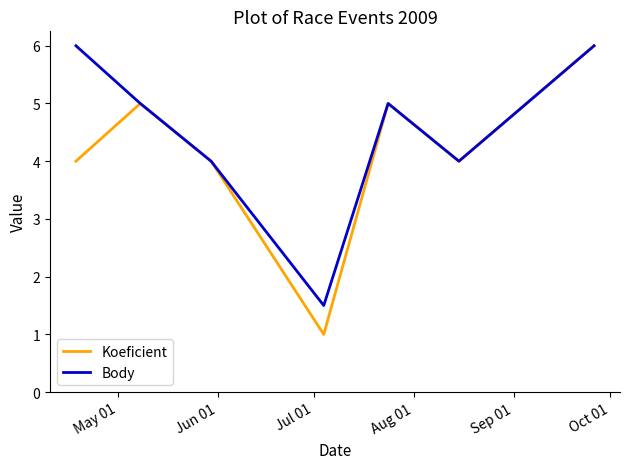

Which series has the widest spread of values?

Koeficient